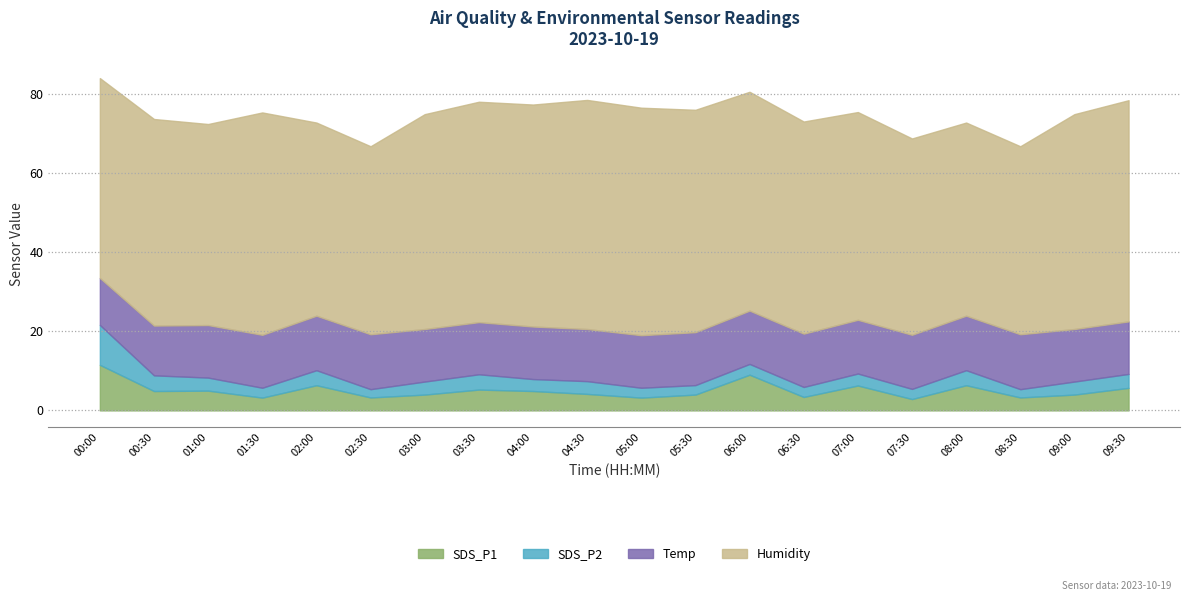

Is the value of SDS_P1 at 03:30 greater than the value of Temp at 05:30?

No